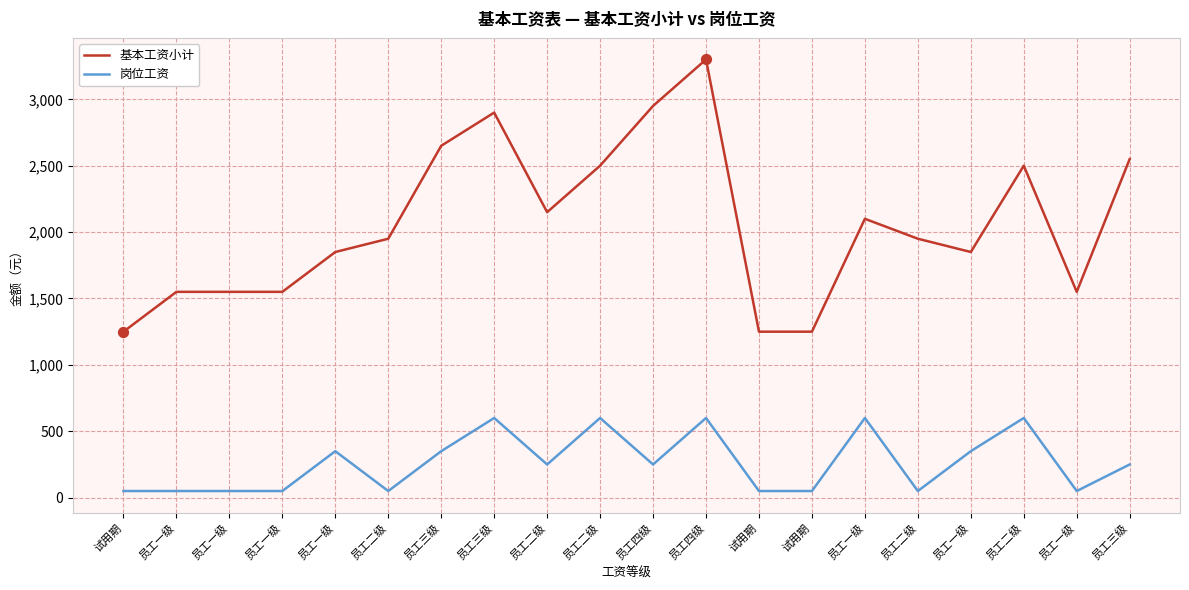

What is the total value across all series at 员工三级?

3000